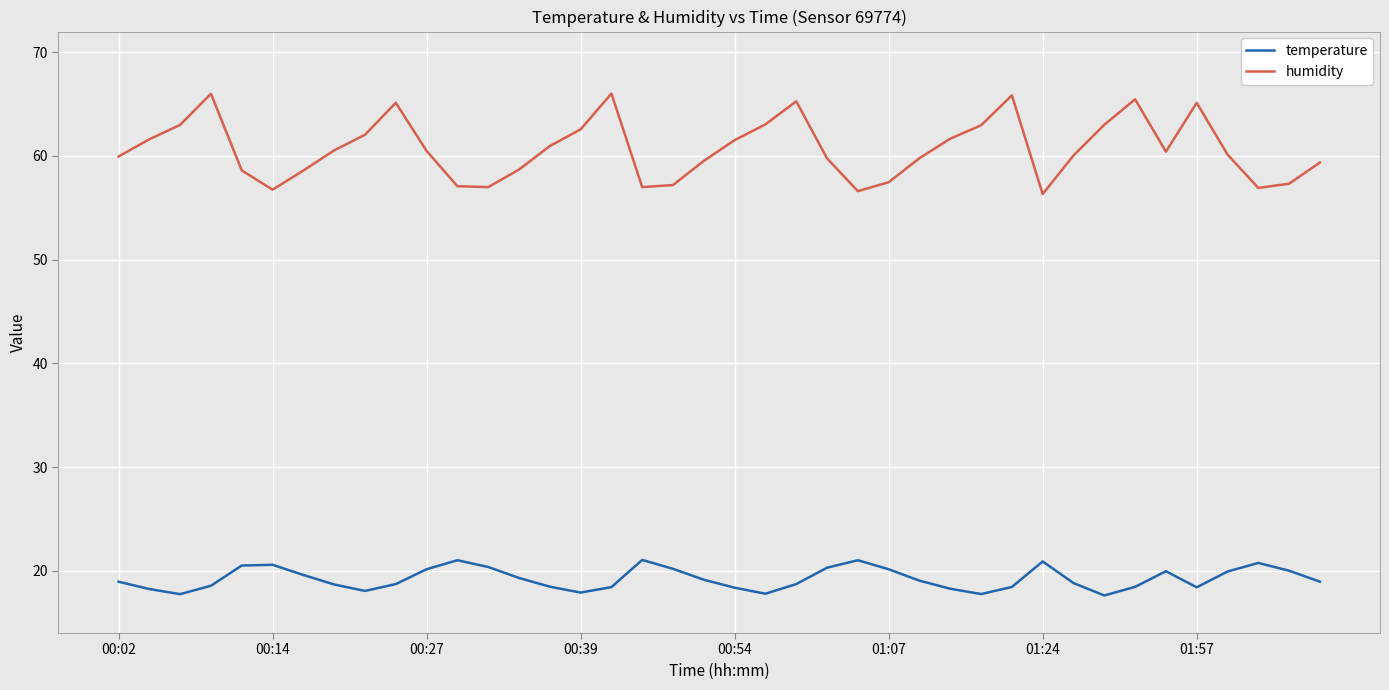

What is the maximum value shown in the chart?

66.0